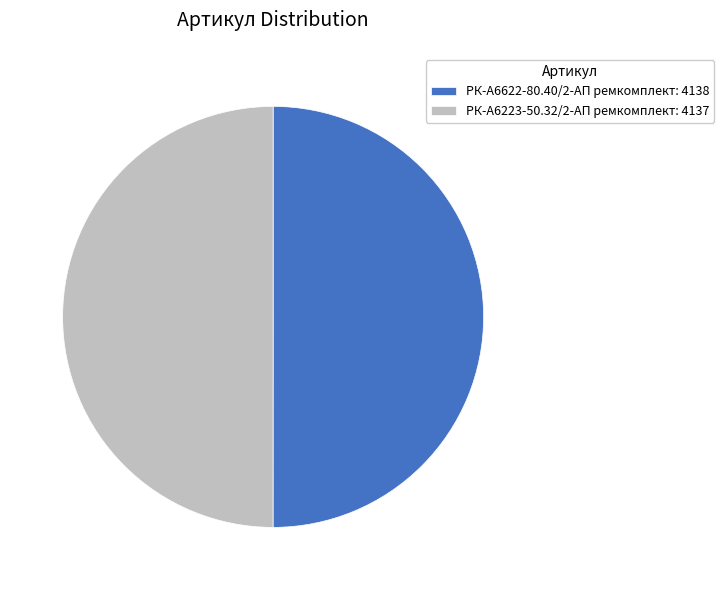

Do РК-А6622-80.40/2-АП ремкомплект: 4138 and РК-А6223-50.32/2-АП ремкомплект: 4137 together represent more than half of the pie?

Yes